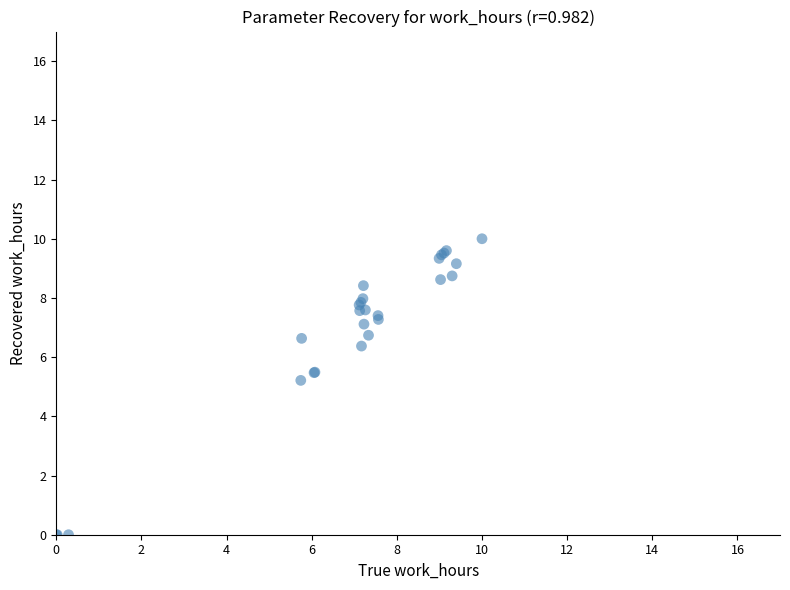

What Y value in the scatter plot is closest to 5?

5.2